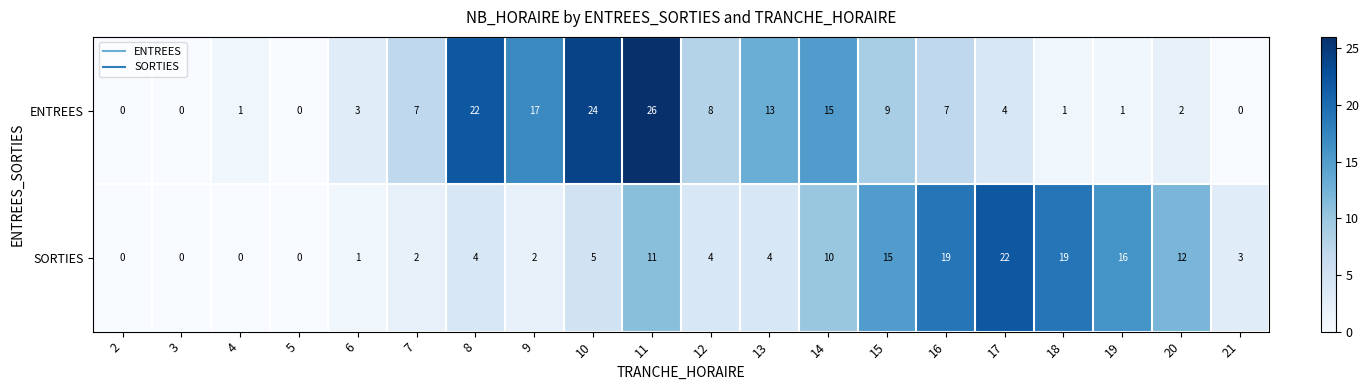

What is the maximum value shown in the chart?

26